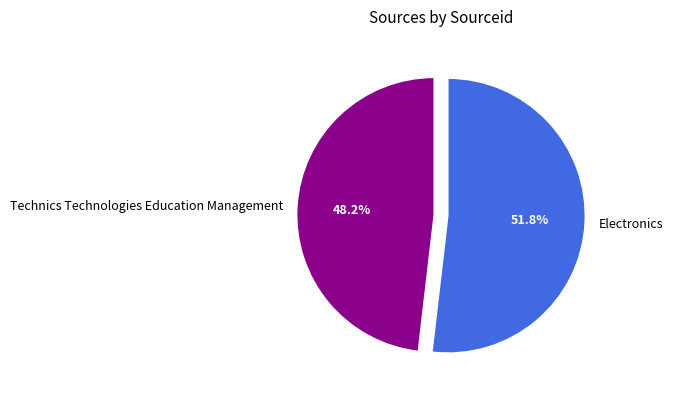

Which has a higher value, Electronics or Technics Technologies Education Management?

Electronics